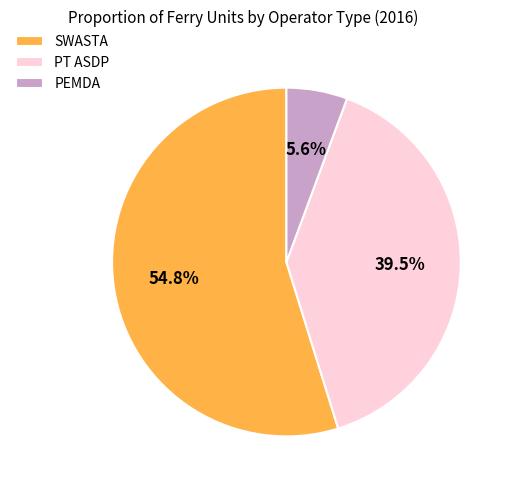

Which has a higher value, PEMDA or SWASTA?

SWASTA